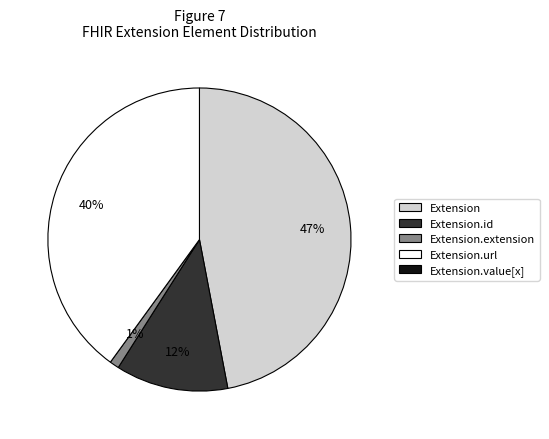

Is there a majority slice in this chart?

No